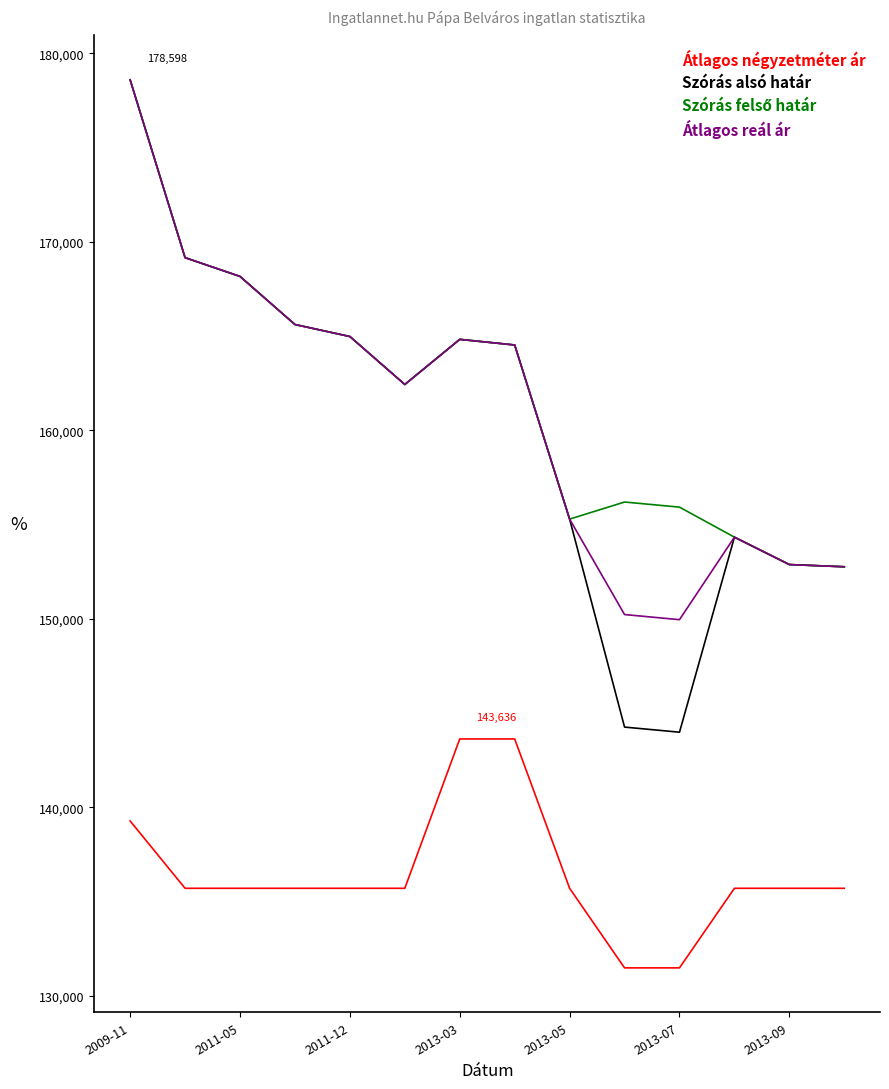

How many lines are shown in the chart?

4